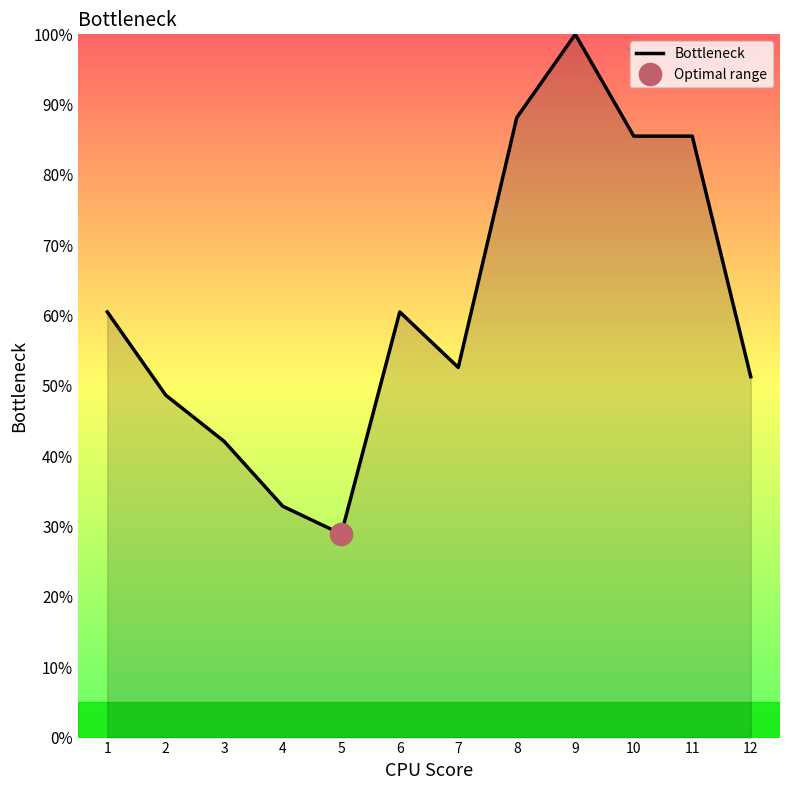

Reading right to left, transcribe all the data shown in this chart.

51.3	85.5	85.5	100.0	88.2	52.6	60.5	28.9	32.9	42.1	48.7	60.5